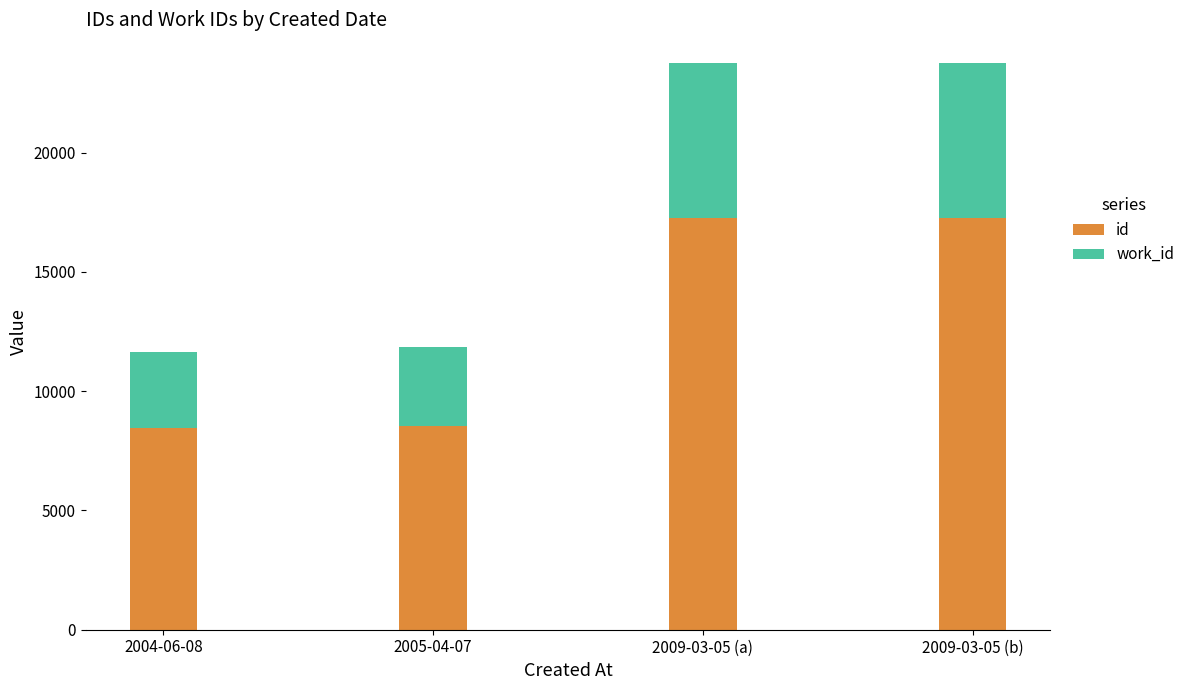

What is the difference between the id values at 2005-04-07 and 2009-03-05 (b)?

8726